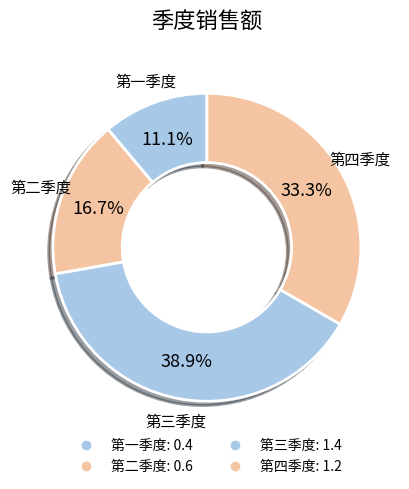

To the nearest percent, what portion does 第三季度 represent?

39%